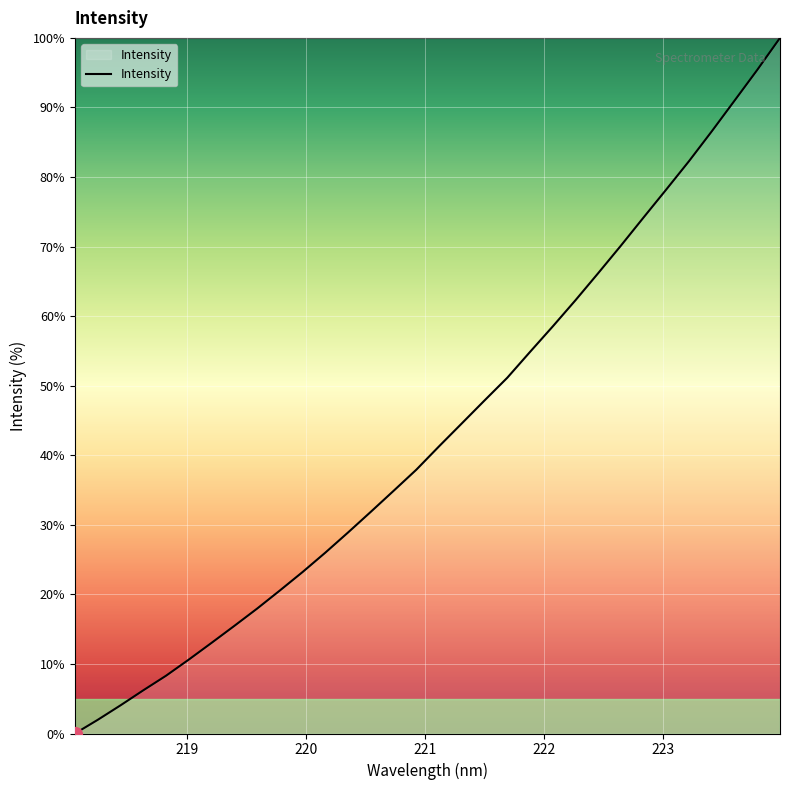

Does the chart display data point markers on the line(s)?

No